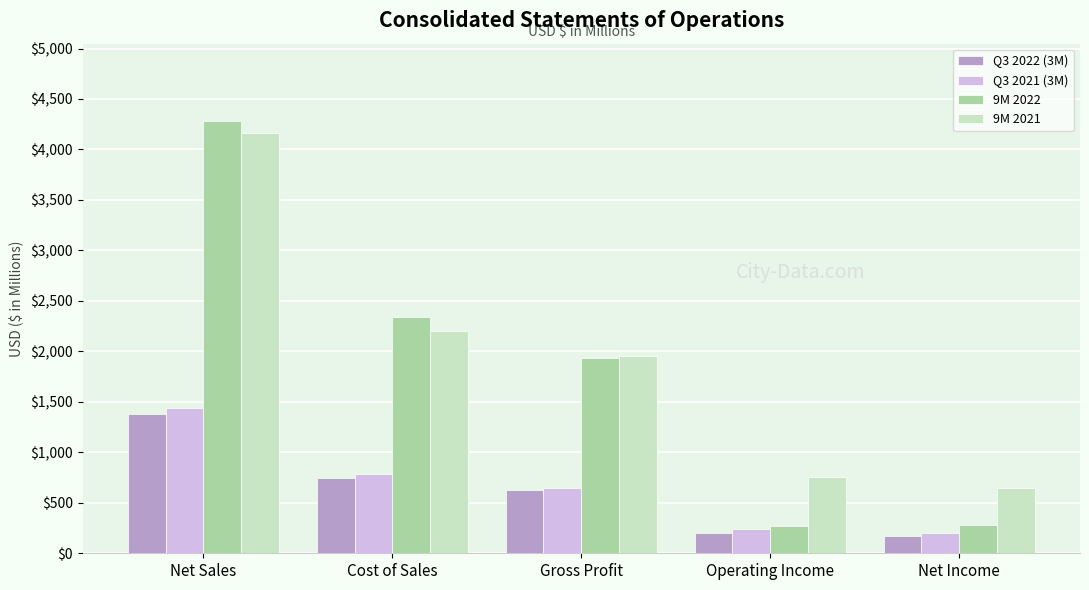

Which series has the widest spread of values?

9M 2022